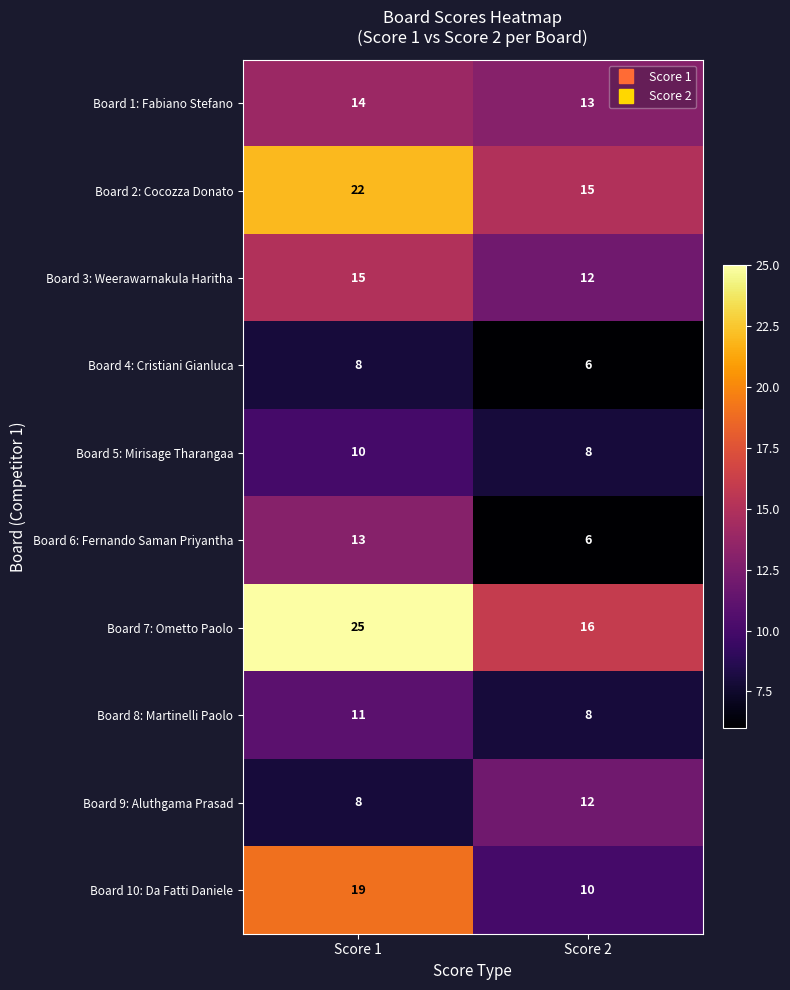

Read the Board 1: Fabiano Stefano value at Score 1.

14